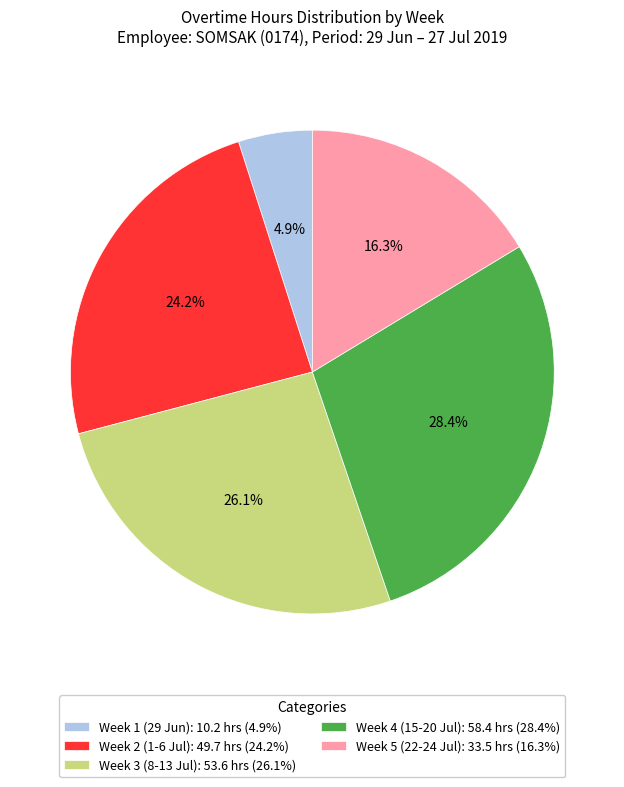

Which category has the biggest portion of the pie?

Week 4 (15-20 Jul): 58.4 hrs (28.4%)